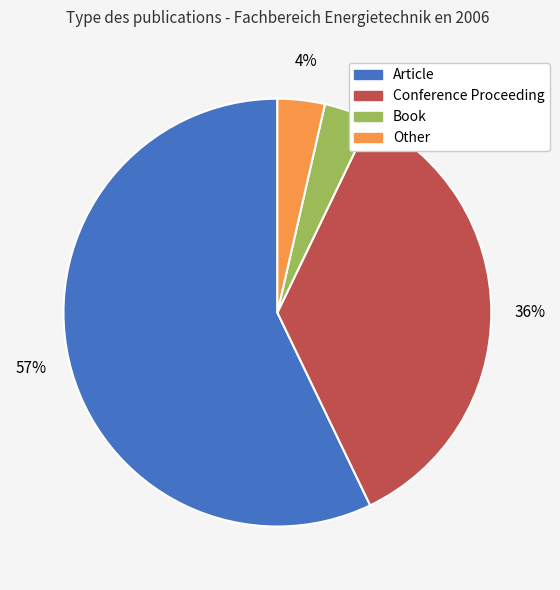

Does any single category account for the majority?

Yes